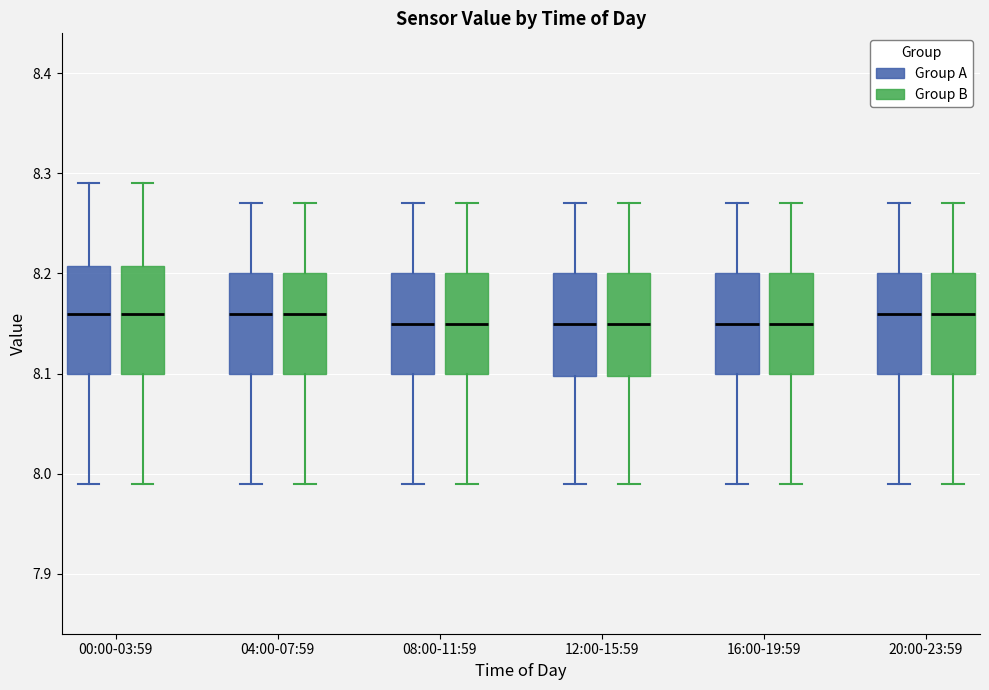

Where is the upper edge of the box for 12:00-15:59 (Group B) on the y-axis? The values are not printed on the chart, so give them approximately, as read against the axis.

8.20